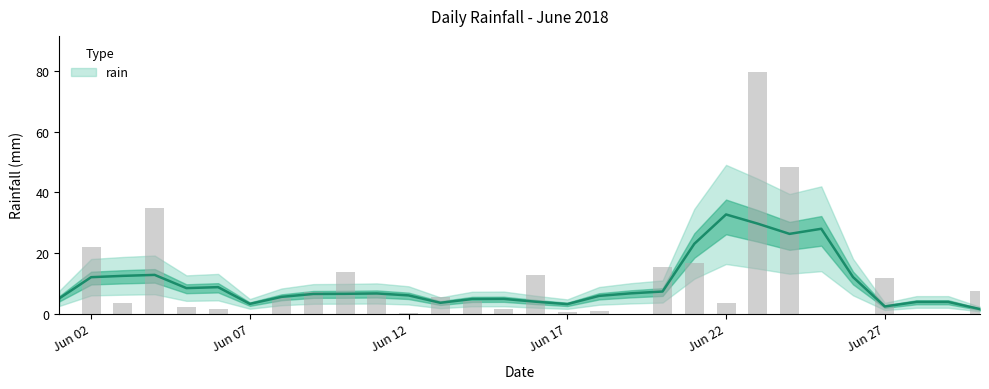

Is it true that the value at 2018-06-10 is 20.1?

False